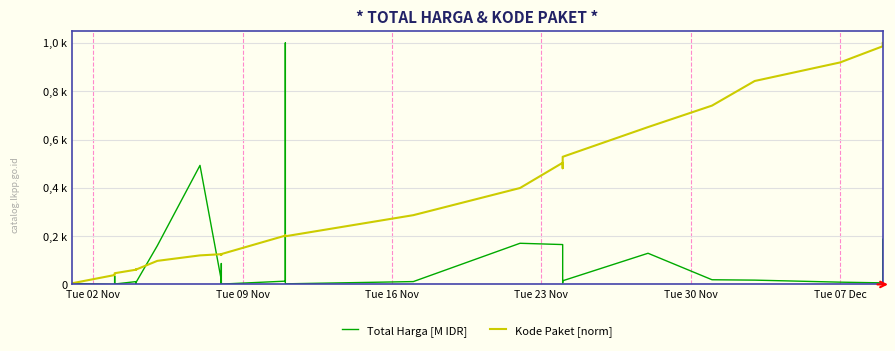

List the series in order of their overall mean, highest first.

Kode Paket [norm], Total Harga [M IDR]